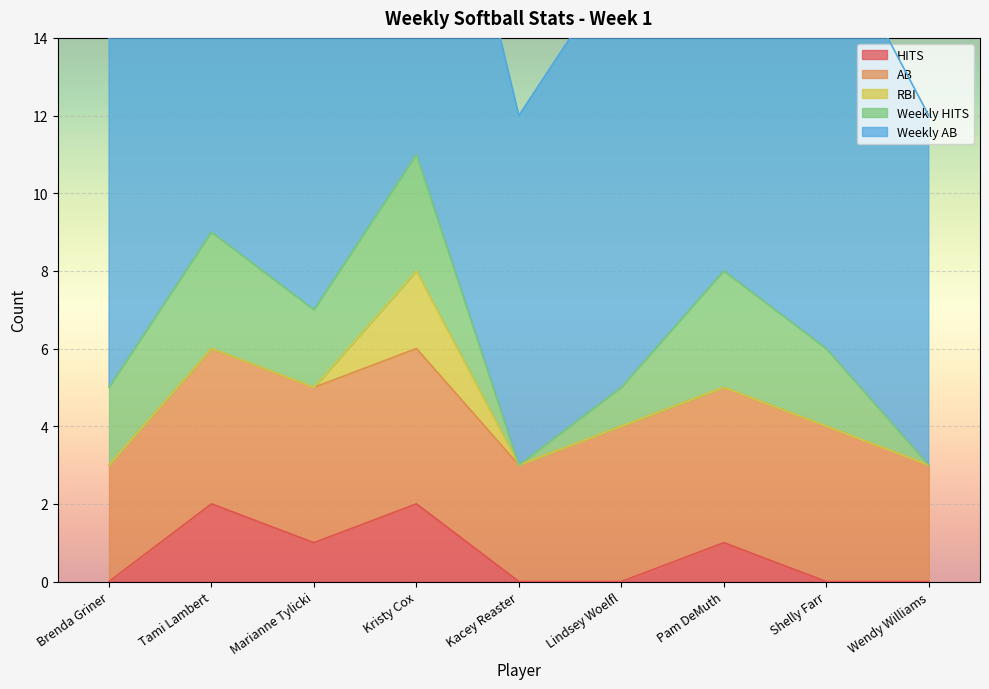

In Weekly HITS, how many points are higher than both neighbors (excluding endpoints)?

3